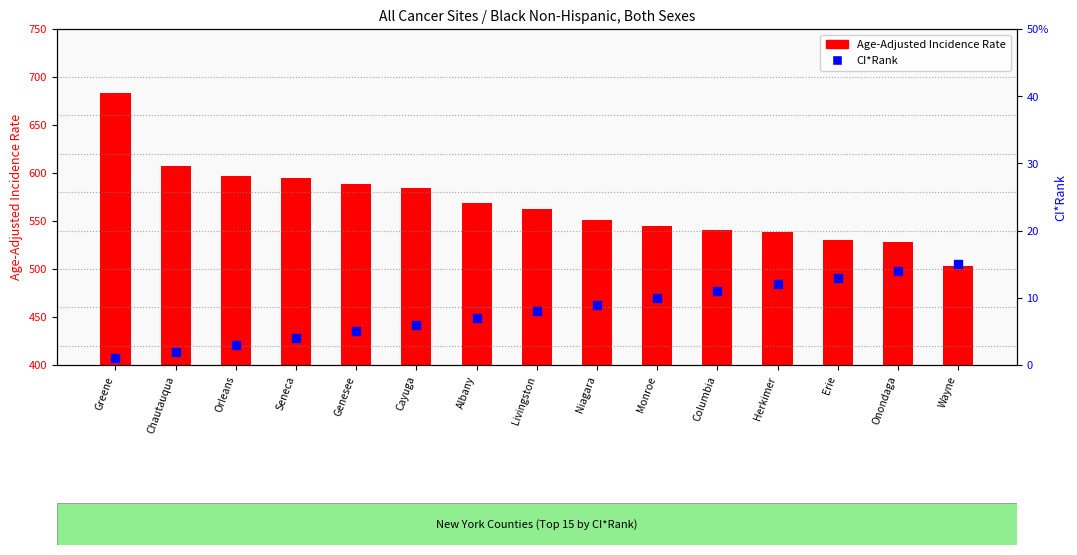

What are all the series names shown in the legend?

Age-Adjusted Incidence Rate, CI*Rank